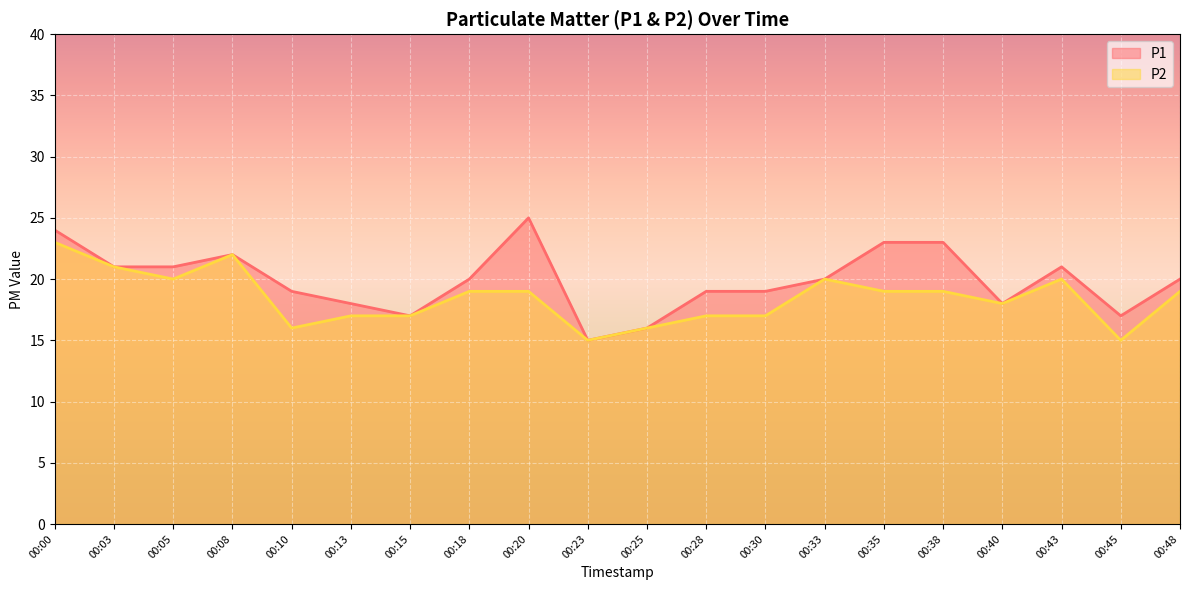

Is it true that P2 equals 37 at 00:08?

False